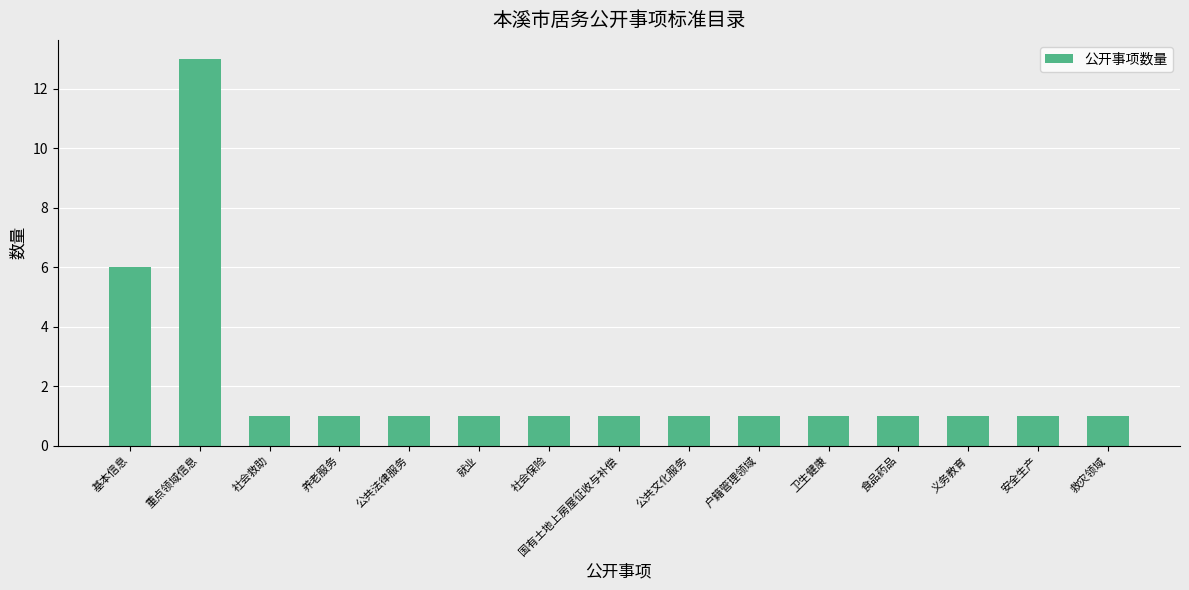

What is the value of the 10th bar from the left?

1